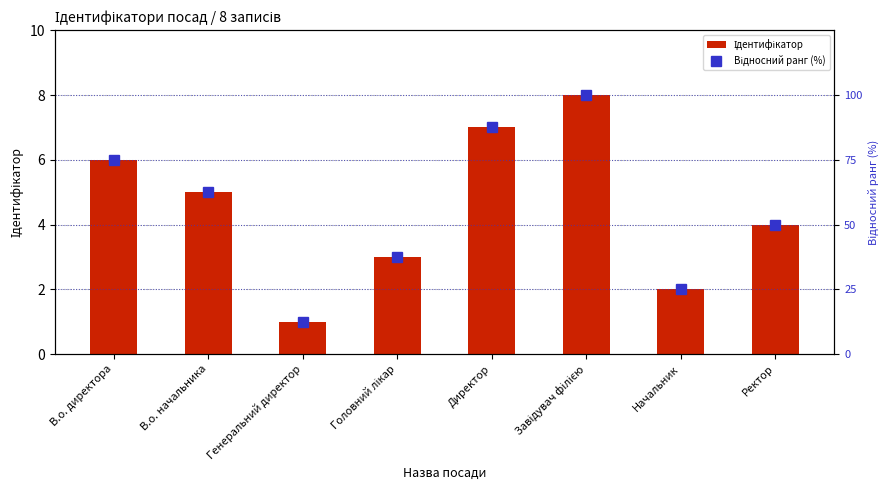

Between Директор and Ректор, which series saw the biggest shift?

Відносний ранг (%)